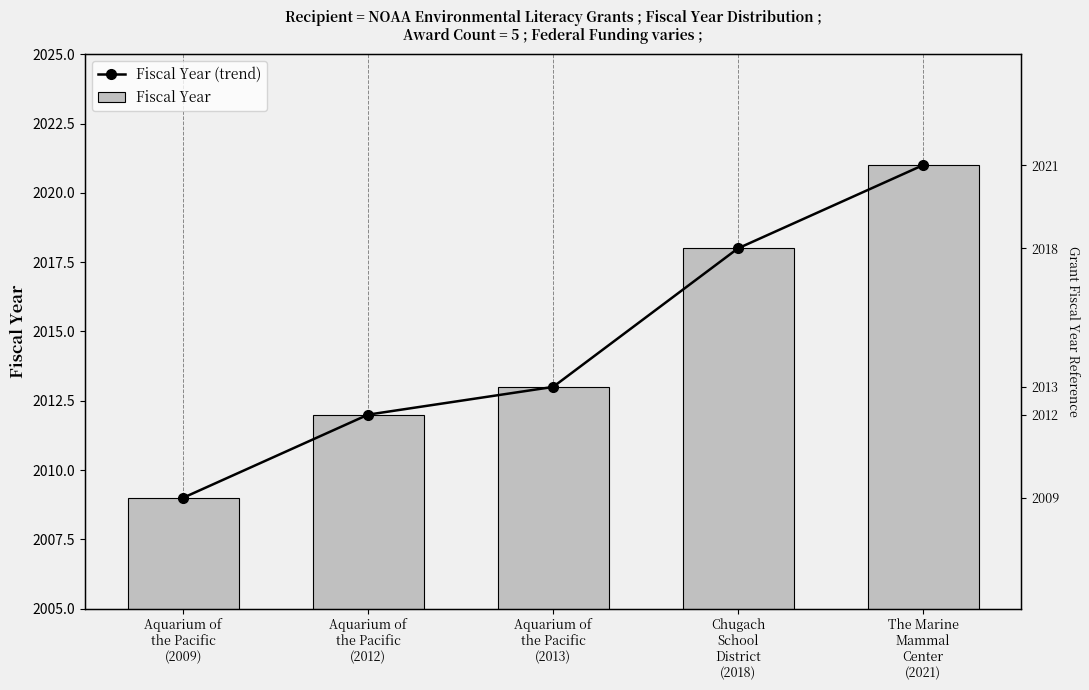

What is the average value of the Fiscal Year series?

2015